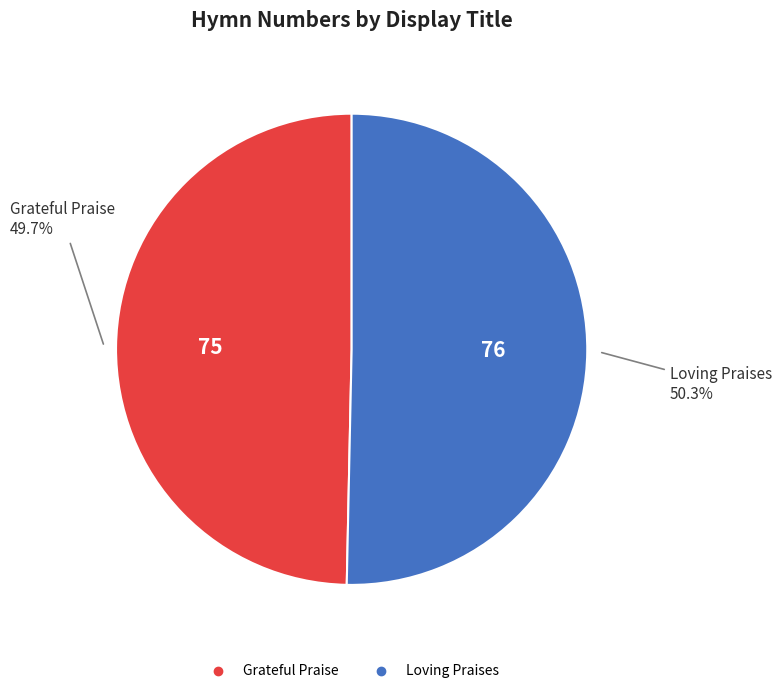

To the nearest percent, what is the combined percentage of Loving Praises and Grateful Praise?

100%